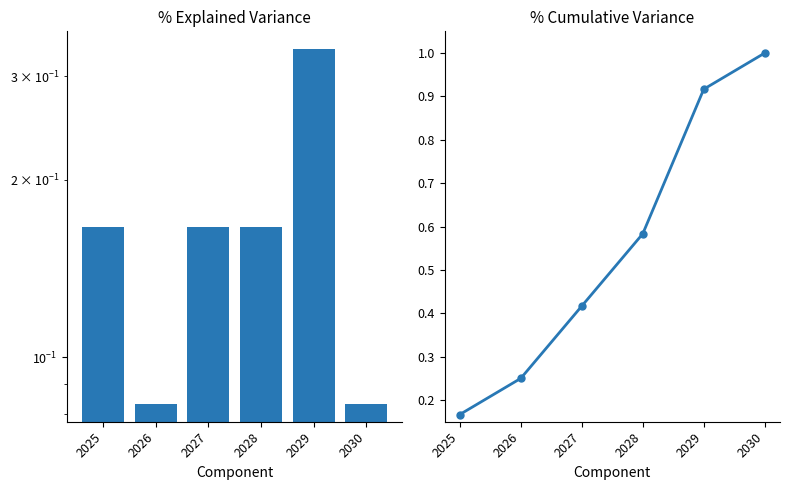

Which series changed the most between 2029 and 2030?

Count fraction